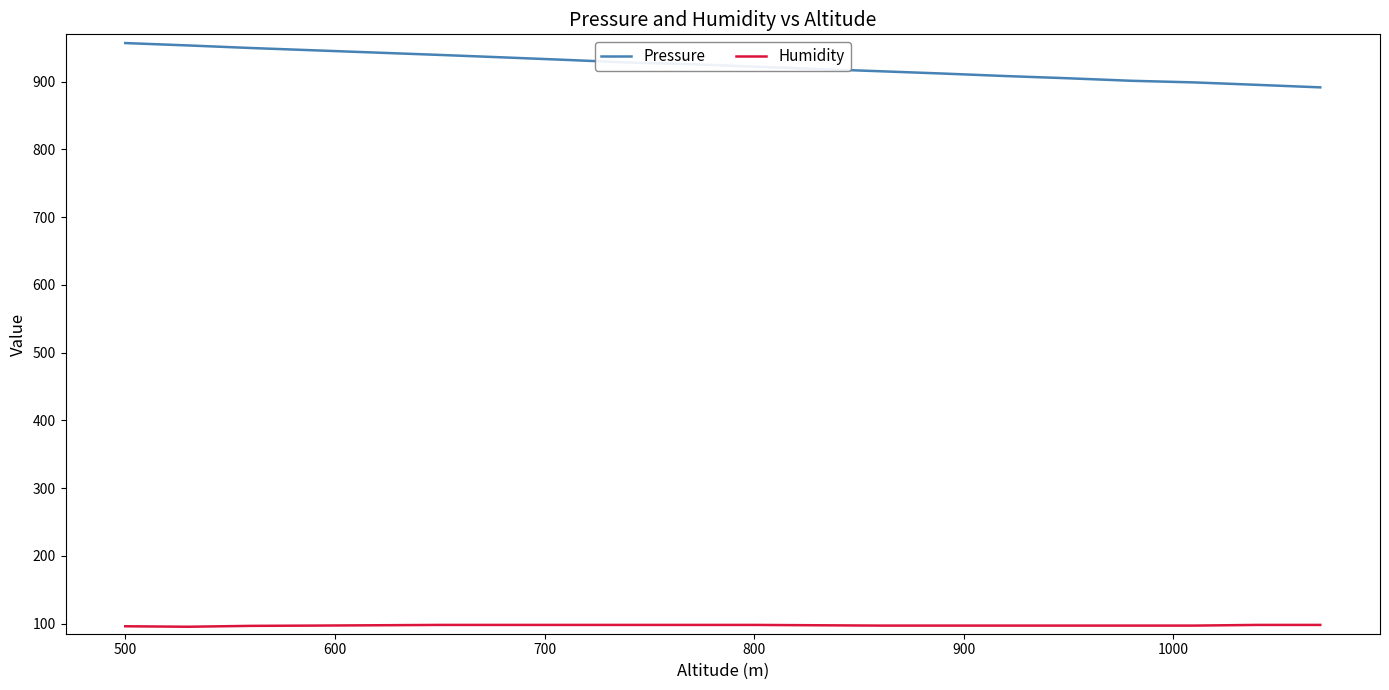

Which series has the largest total across all categories?

Pressure